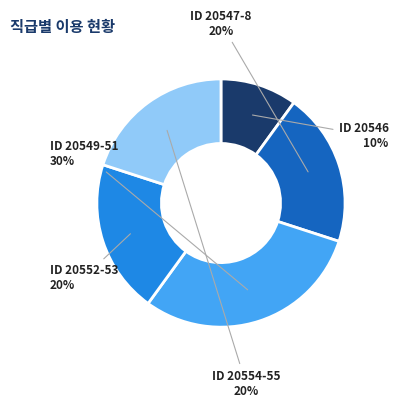

Between ID 20546 and ID 20554-55, which is larger?

ID 20554-55